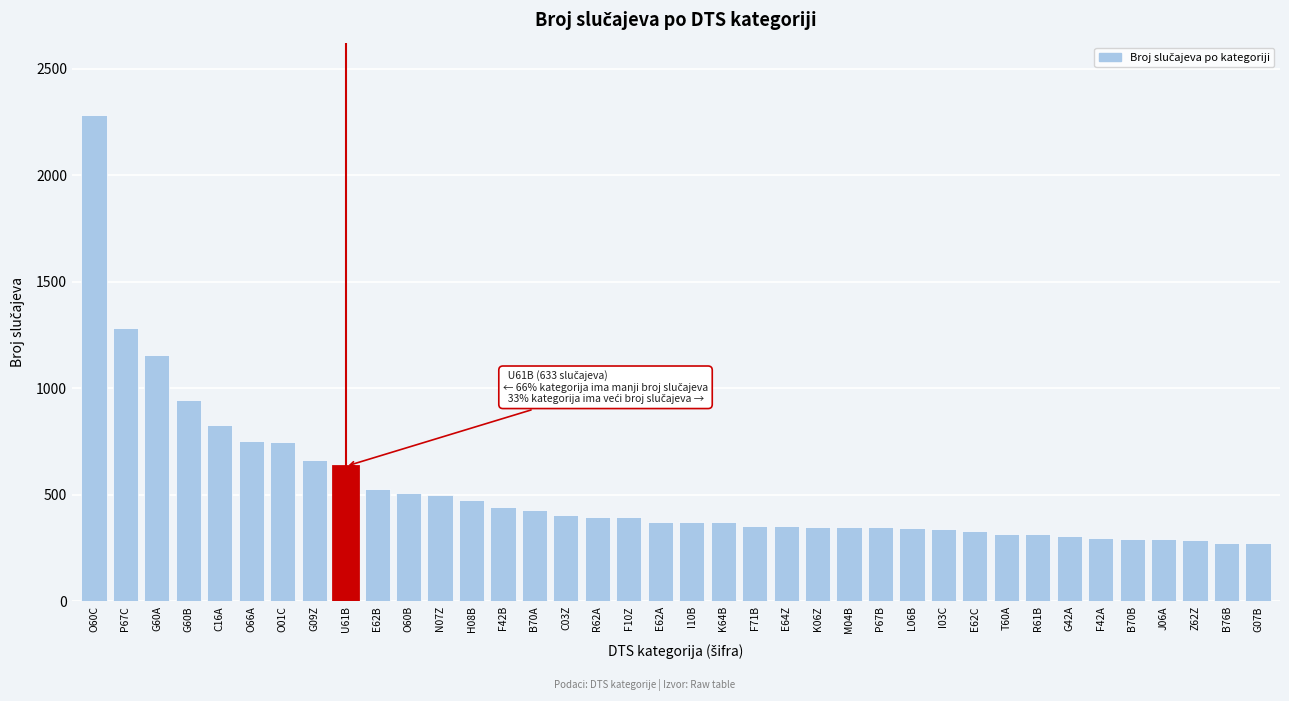

Approximately how many times larger is the value at O01C compared to I10B?

2.0